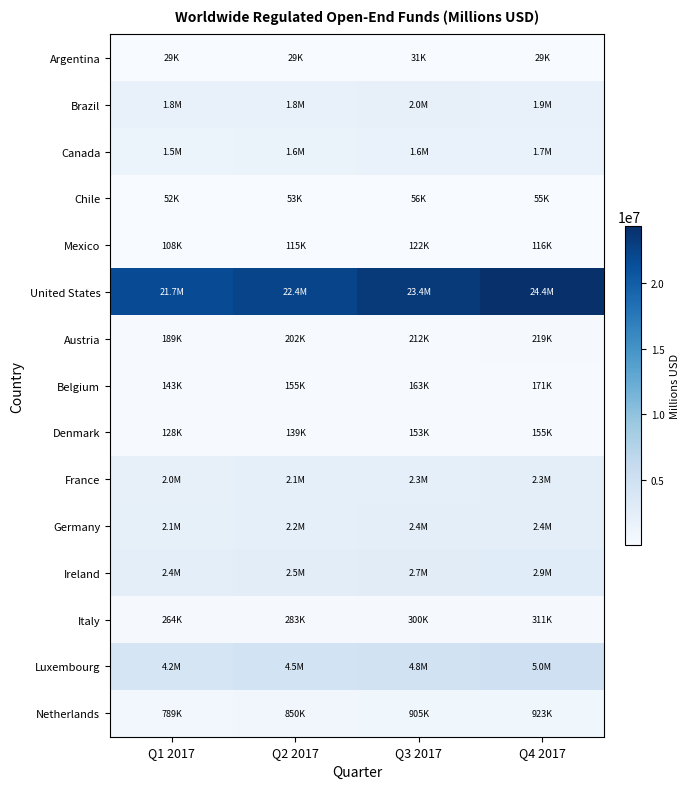

Reading left to right, transcribe all the data shown in this chart.

Argentina: Q1 2017=29045	Q2 2017=28963	Q3 2017=30708	Q4 2017=29213
Brazil: Q1 2017=1824636	Q2 2017=1772048	Q3 2017=1977539	Q4 2017=1923876
Canada: Q1 2017=1487229	Q2 2017=1564502	Q3 2017=1645412	Q4 2017=1698177
Chile: Q1 2017=51637	Q2 2017=52985	Q3 2017=56036	Q4 2017=54744
Mexico: Q1 2017=108302	Q2 2017=115396	Q3 2017=121876	Q4 2017=116110
United States: Q1 2017=21748318	Q2 2017=22426176	Q3 2017=23357974	Q4 2017=24362567
Austria: Q1 2017=188710	Q2 2017=202318	Q3 2017=211934	Q4 2017=219330
Belgium: Q1 2017=143040	Q2 2017=154789	Q3 2017=163250	Q4 2017=170768
Denmark: Q1 2017=127540	Q2 2017=139384	Q3 2017=152592	Q4 2017=154649
France: Q1 2017=2010086	Q2 2017=2136972	Q3 2017=2280883	Q4 2017=2313588
Germany: Q1 2017=2068341	Q2 2017=2239776	Q3 2017=2372955	Q4 2017=2436587
Ireland: Q1 2017=2357270	Q2 2017=2545797	Q3 2017=2712881	Q4 2017=2873630
Italy: Q1 2017=264363	Q2 2017=283491	Q3 2017=300065	Q4 2017=310937
Luxembourg: Q1 2017=4175930	Q2 2017=4500434	Q3 2017=4766247	Q4 2017=4988625
Netherlands: Q1 2017=789140	Q2 2017=849647	Q3 2017=905218	Q4 2017=923269